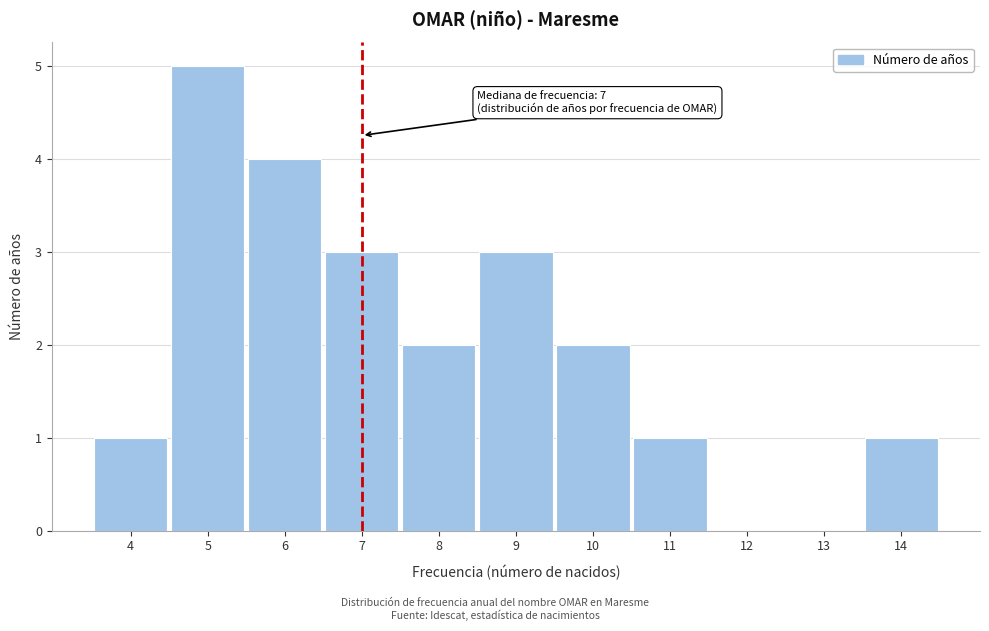

Which range on the x-axis has the tallest bar?

4.5 to 5.5